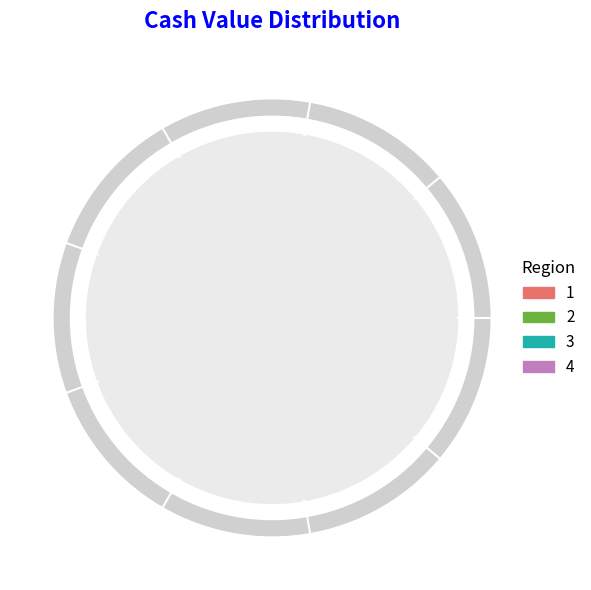

To the nearest percent, what is the difference between the largest and smallest slice percentages?

9%